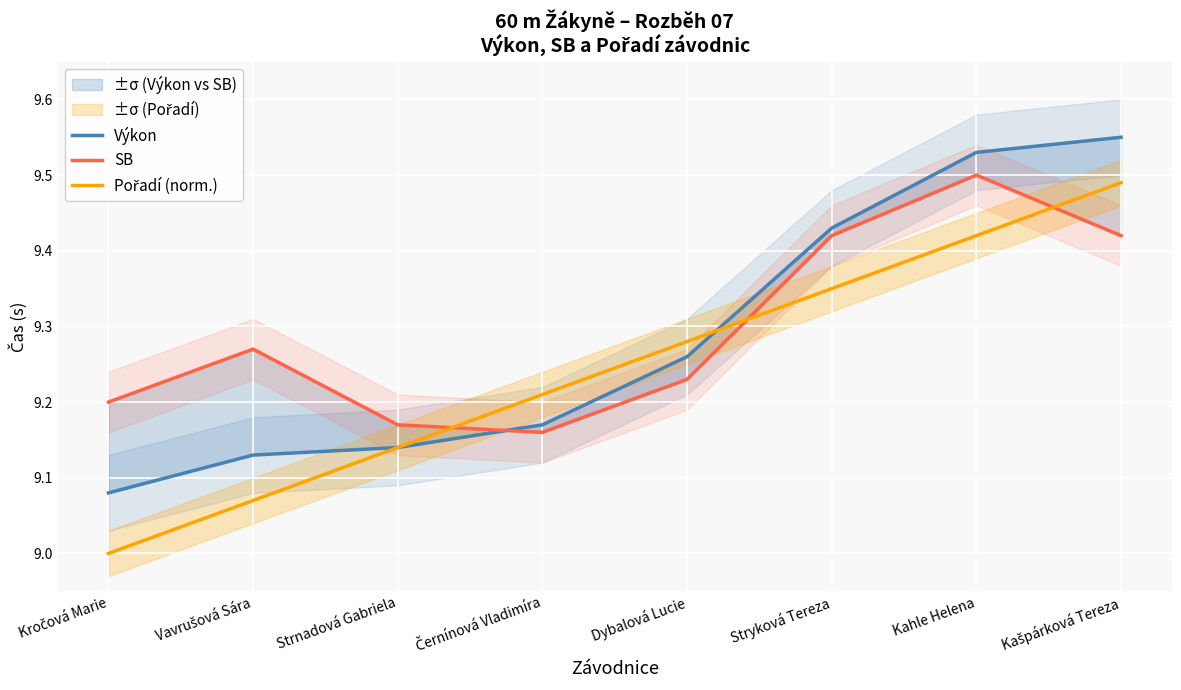

Between Dybalová Lucie and Strnadová Gabriela, which is larger?

Dybalová Lucie